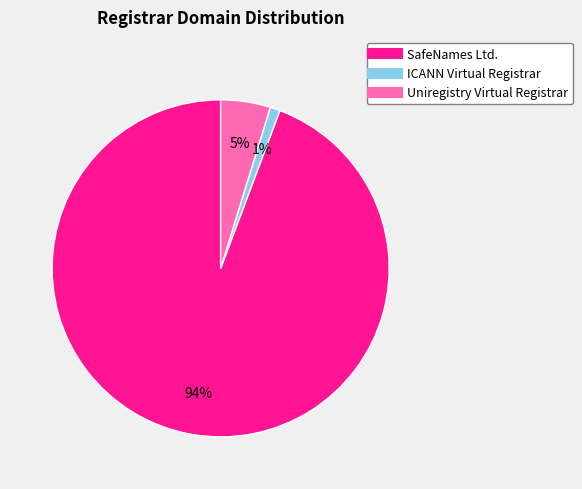

True or false: SafeNames Ltd. accounts for 94% of the total.

True